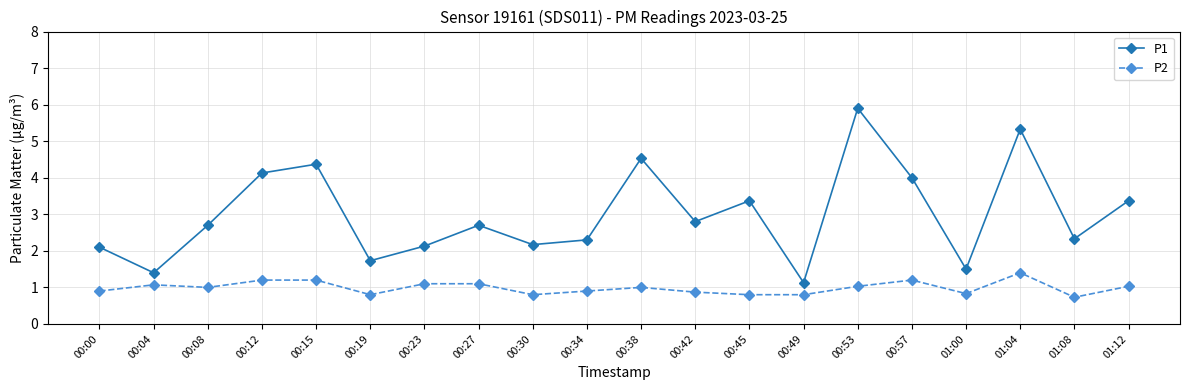

What is the greatest value displayed?

5.9